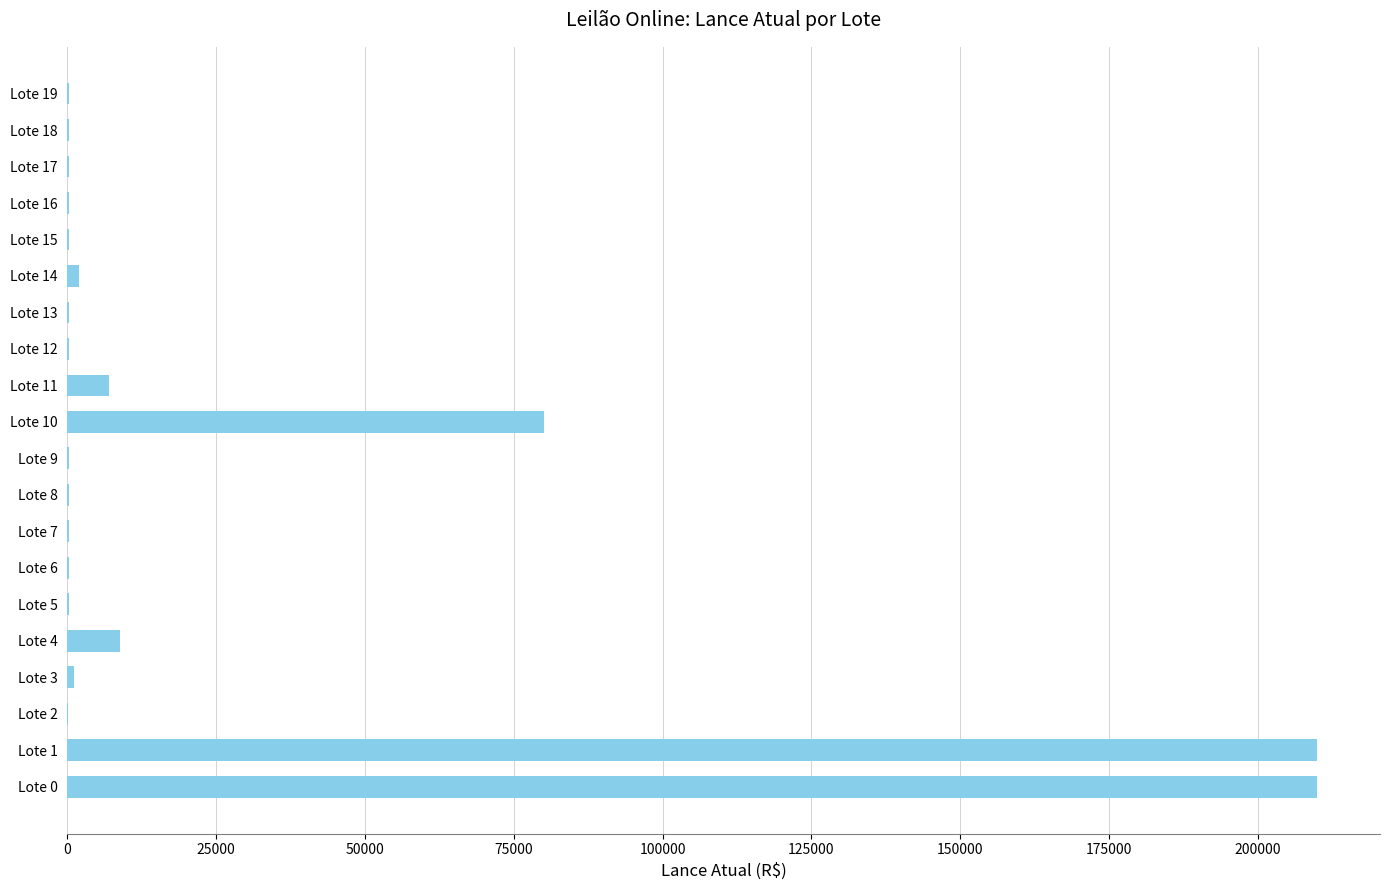

What is the sum of all values?

522150